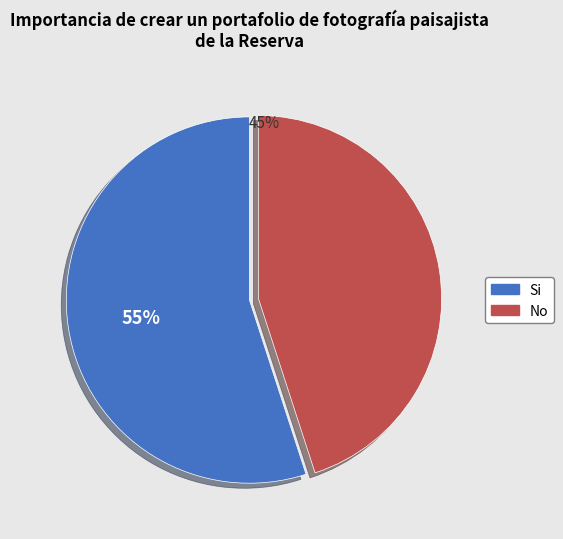

How many segments does this pie chart have?

2